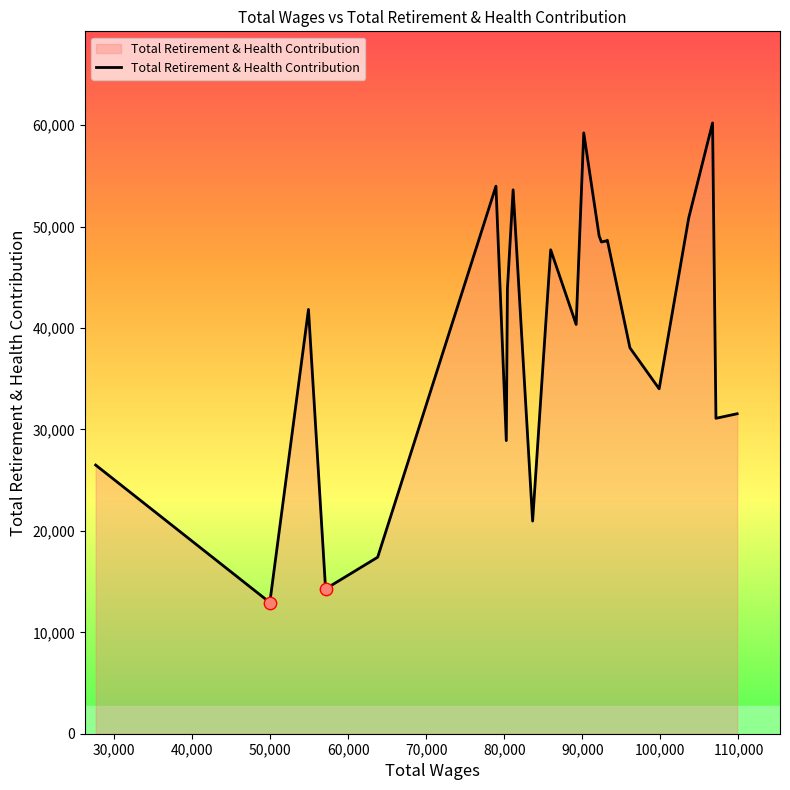

What is the maximum value shown in the chart?

60225